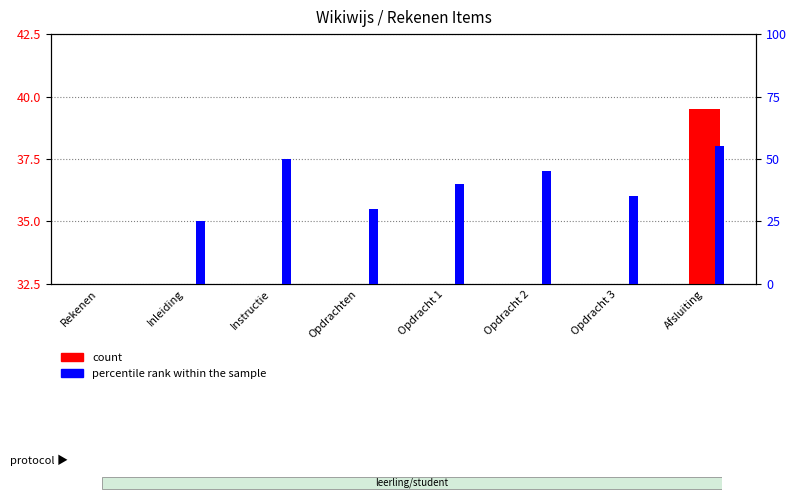

What position from the right is Opdracht 3?

2